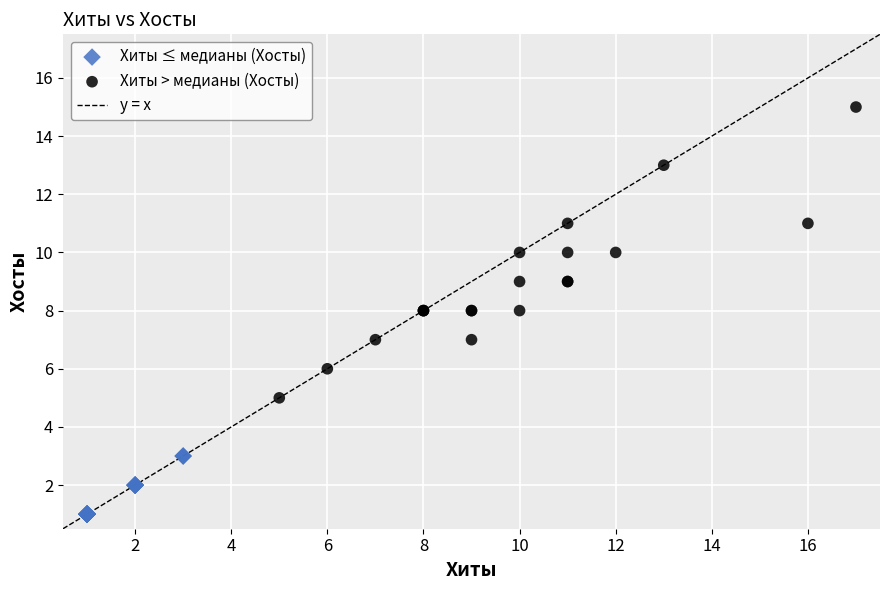

Which series contains the highest Y value?

Хиты > медианы (Хосты)